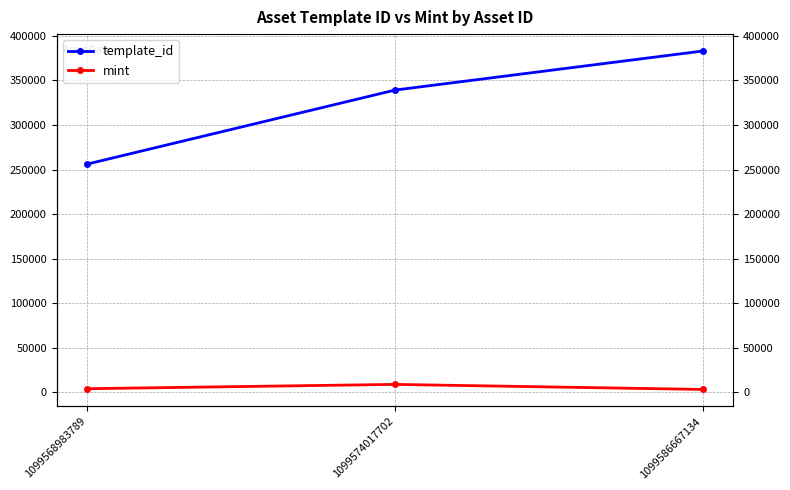

At which label does mint first exceed 3937?

1099574017702